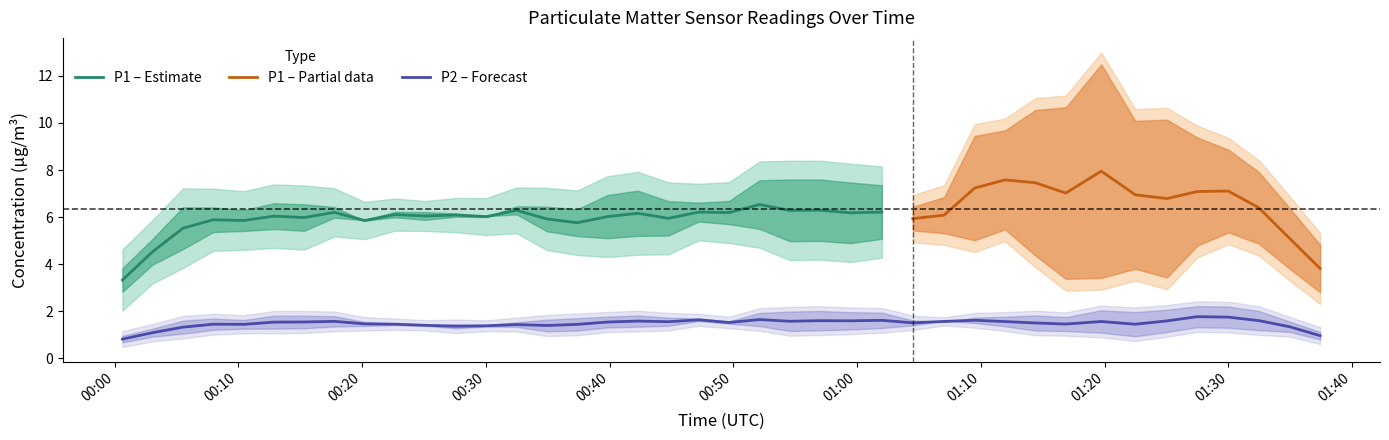

What is the average value of the P2 series?

1.5